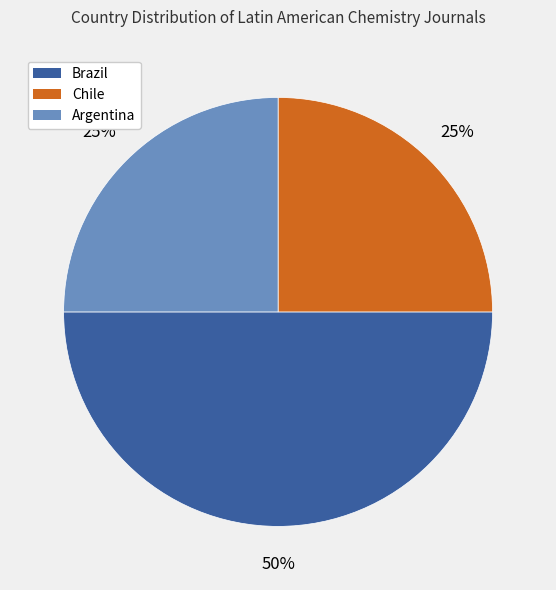

Do Argentina and Brazil together represent more than half of the pie?

Yes